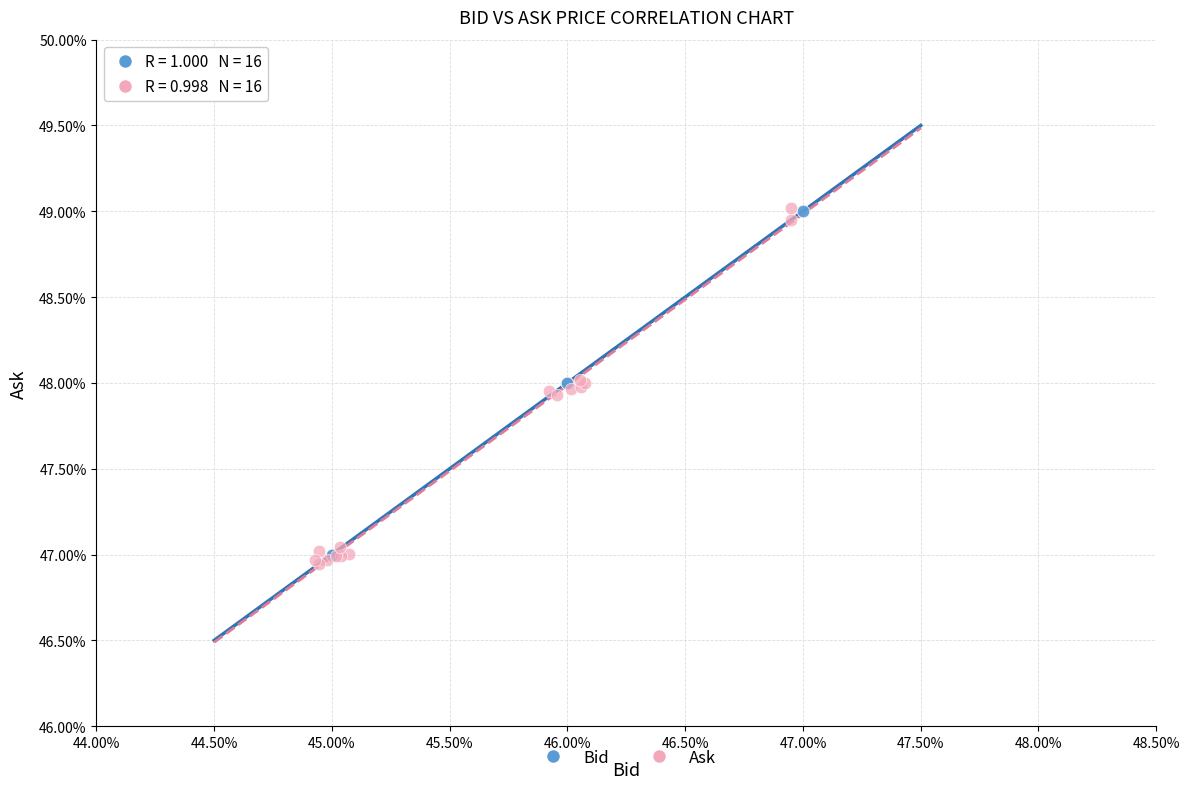

Which series contains the lowest Y value?

Ask